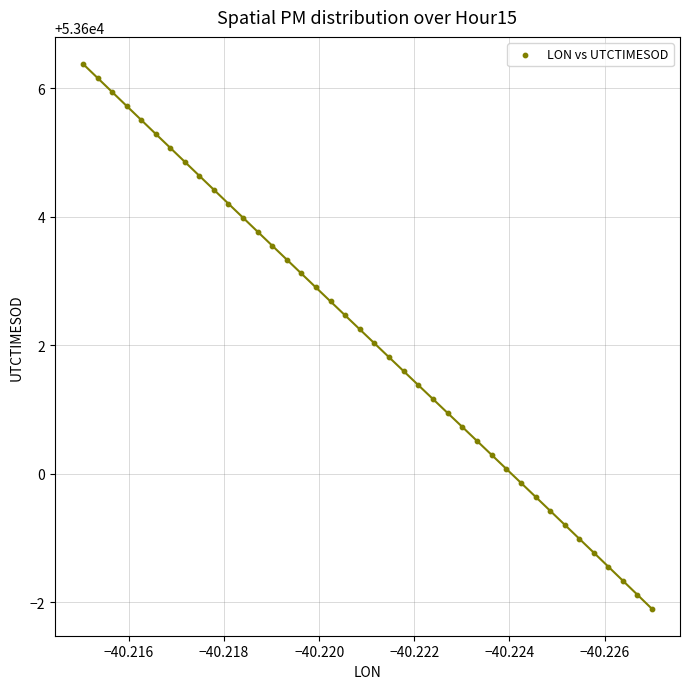

What is the range of Y values (max minus min)?

8.5